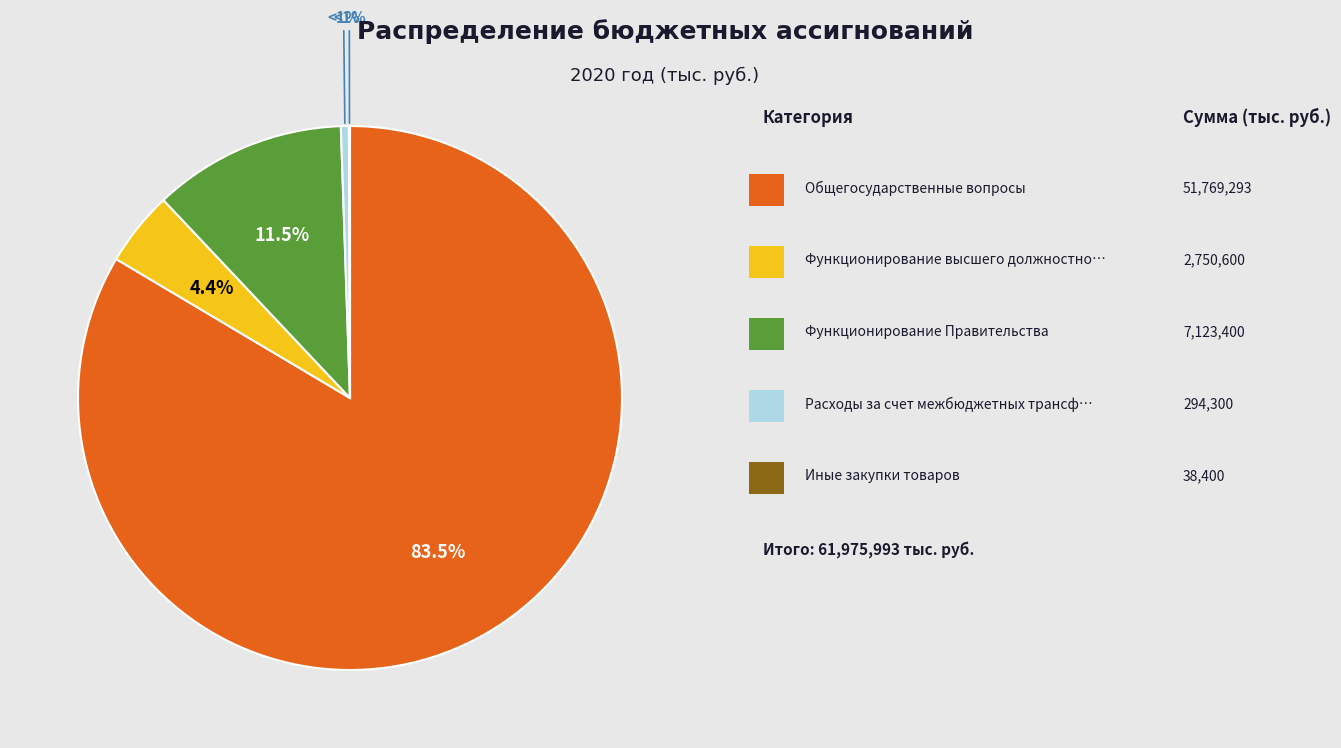

Combined, do 1 and 2 account for over 50%?

Yes